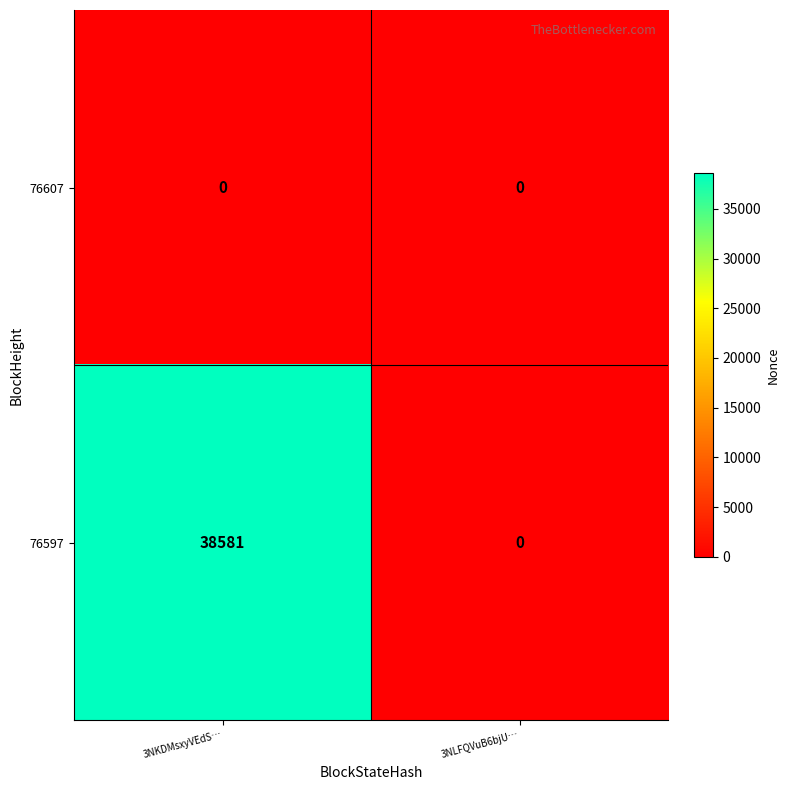

How many data points does each series have?

2